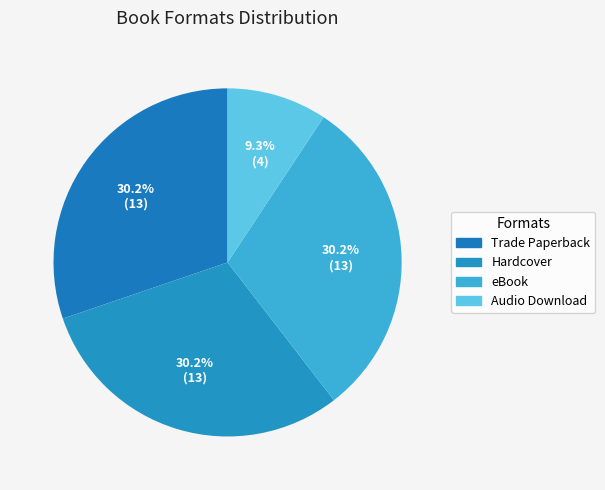

How many segments does this pie chart have?

4